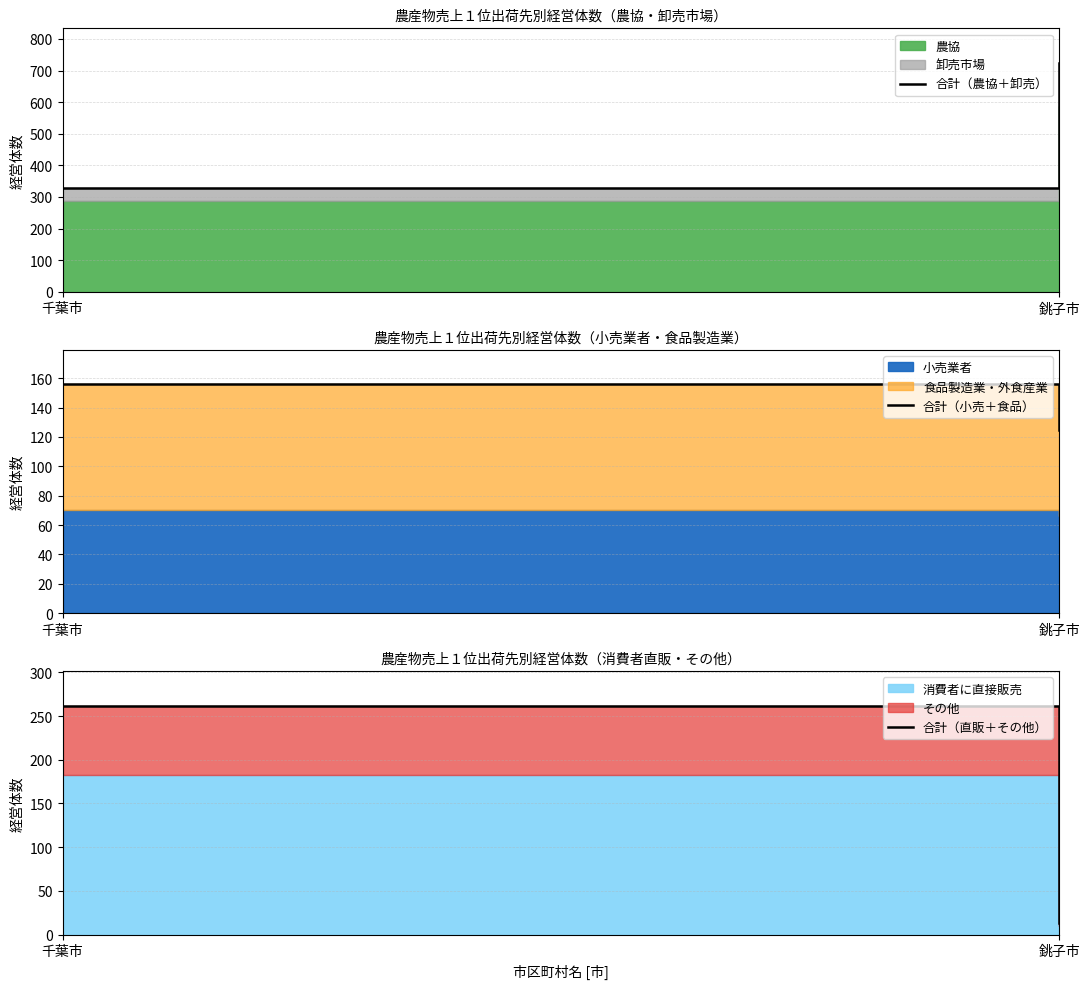

Read the 合計（直販＋その他） value at 千葉市.

262